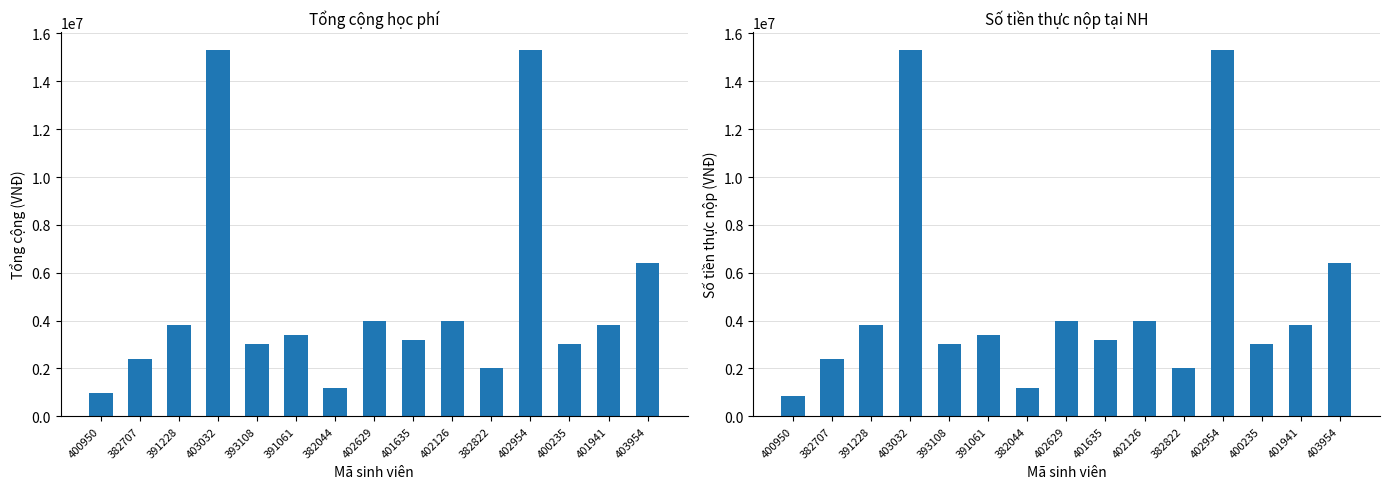

How many bars are there in total?

30